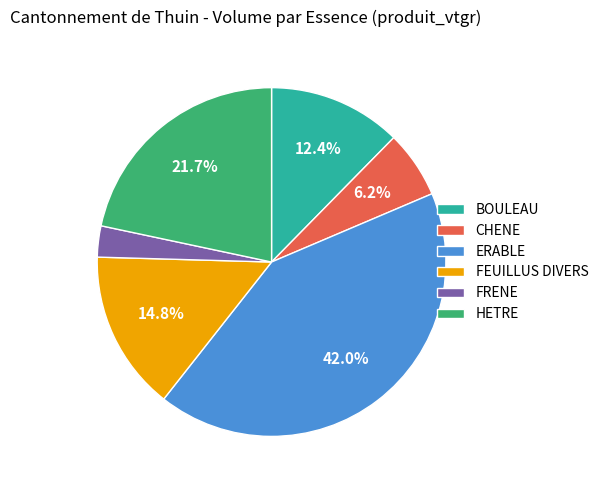

Count the number of slices in the pie.

6